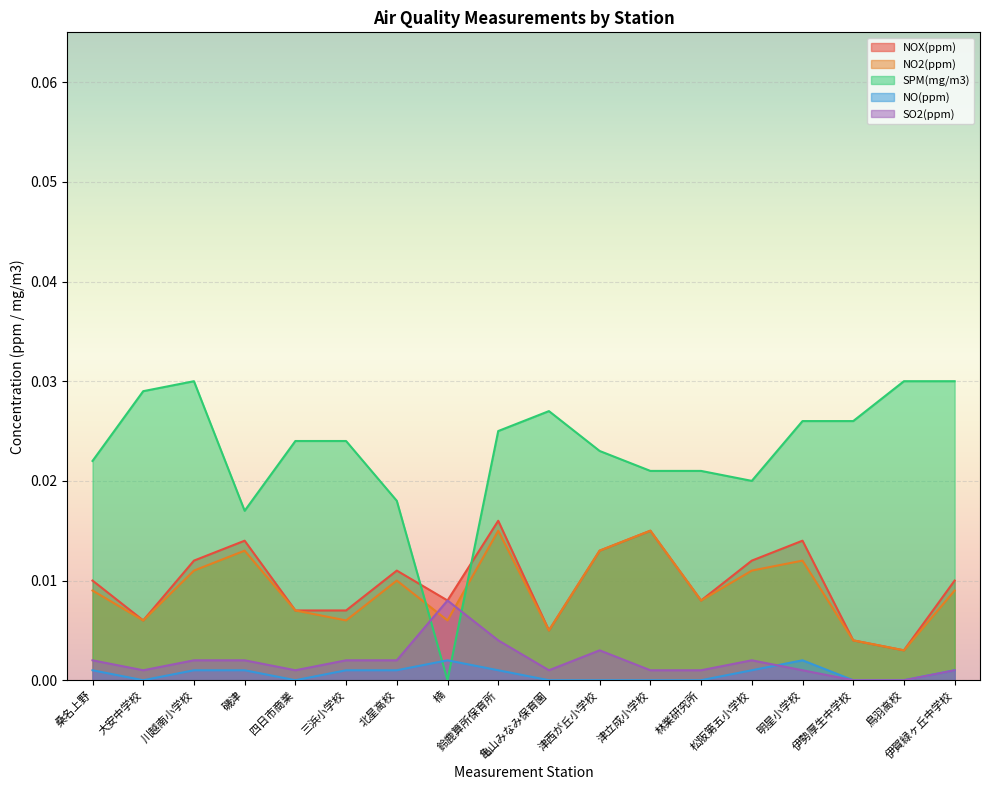

Which series has the largest total across all categories?

SPM(mg/m3)